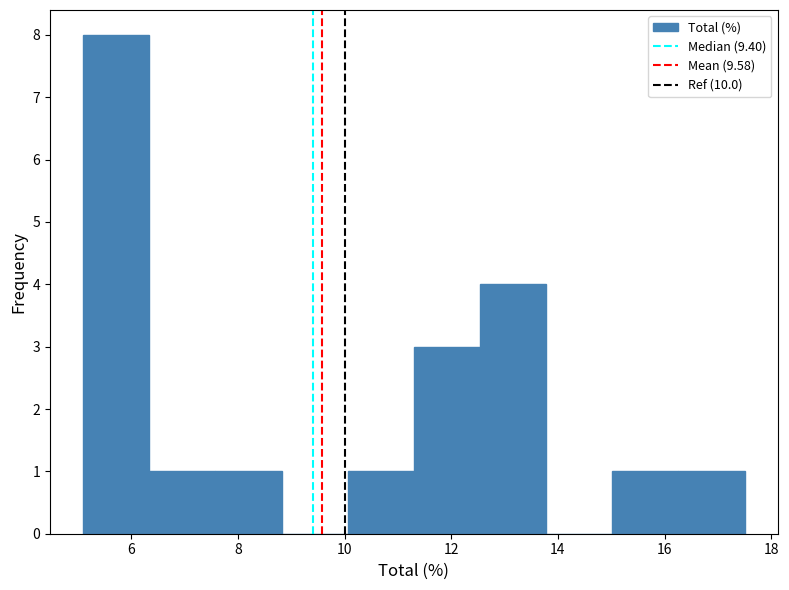

Reading left to right, list every bar in this chart as the range it spans on the x-axis followed by its height. Neither the bar edges nor the heights are printed on the chart, so give them approximately, as read against the axes.

5.10 to 6.34: 8
6.34 to 7.58: 1
7.58 to 8.82: 1
8.82 to 10.06: 0
10.06 to 11.30: 1
11.30 to 12.54: 3
12.54 to 13.78: 4
13.78 to 15.02: 0
15.02 to 16.26: 1
16.26 to 17.50: 1